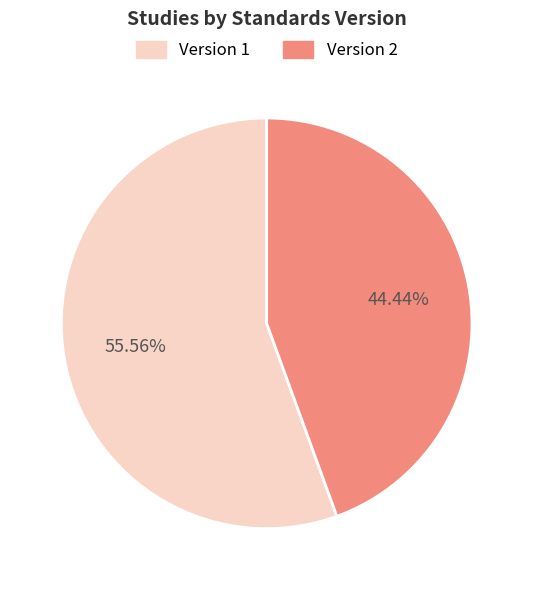

To the nearest percent, what is the difference between the largest and smallest slice percentages?

11%